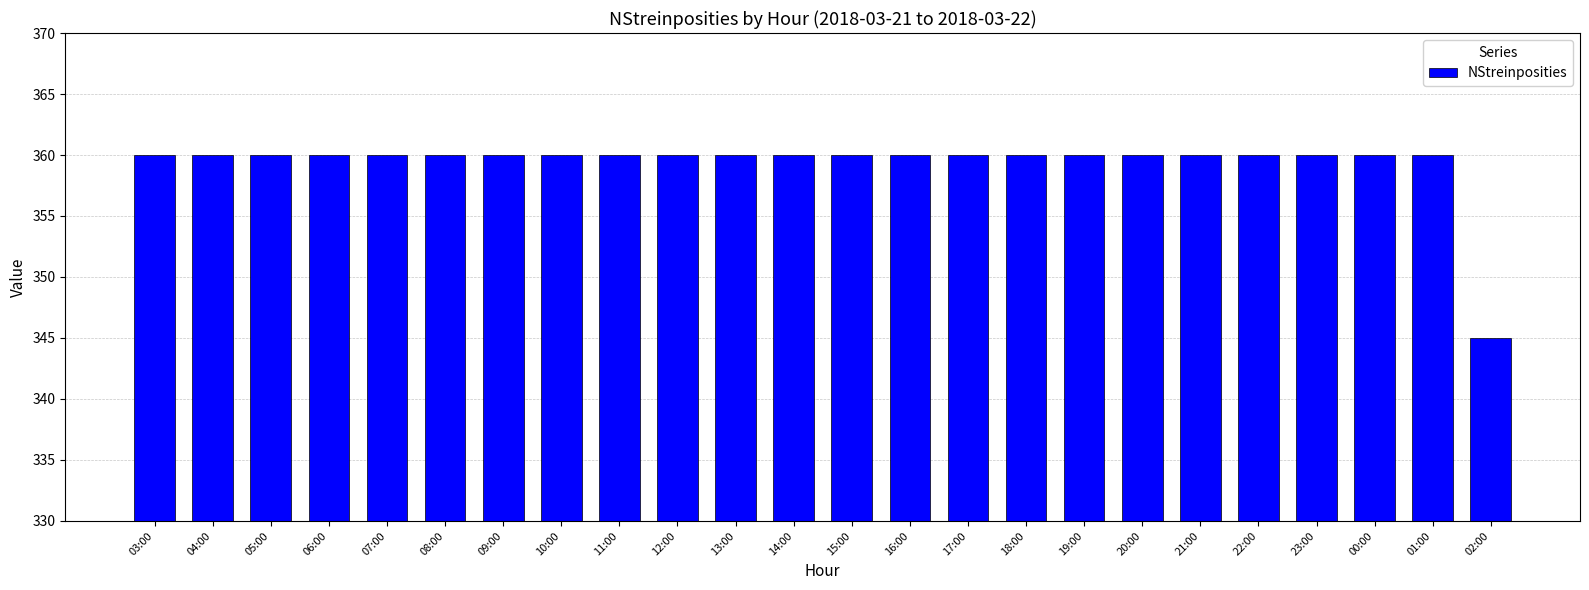

What is the label of the 4th bar from the right?

23:00